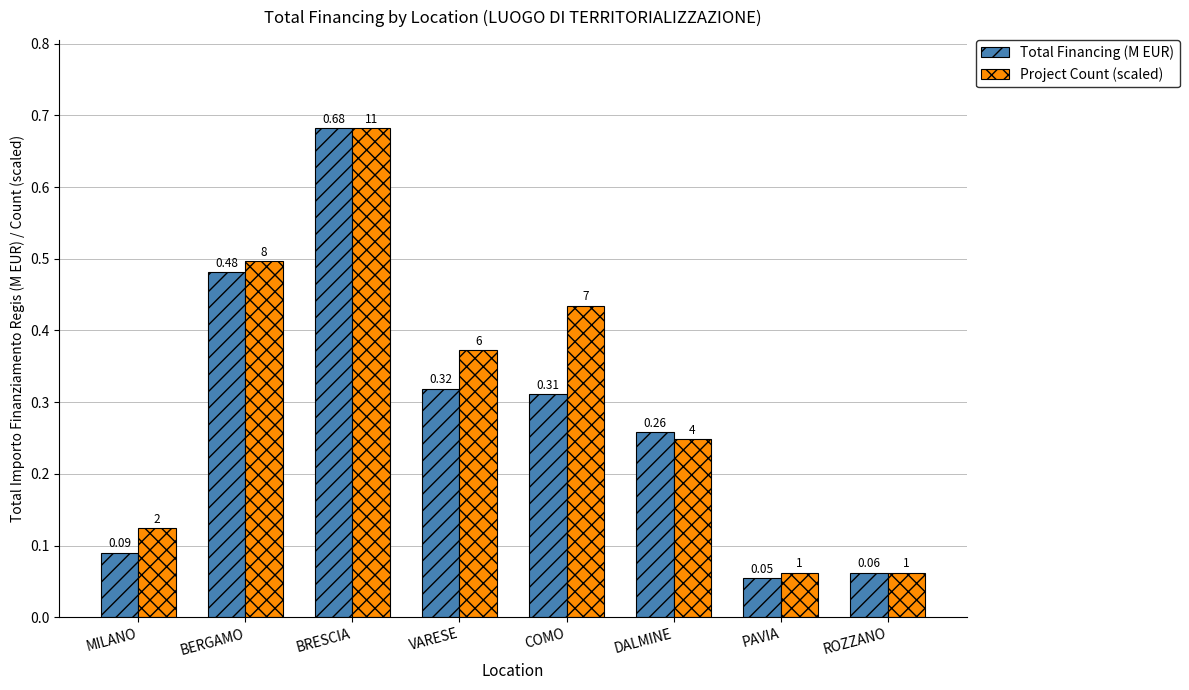

Rank the categories by Total Financing (M EUR) value from lowest to highest.

PAVIA, ROZZANO, MILANO, DALMINE, COMO, VARESE, BERGAMO, BRESCIA